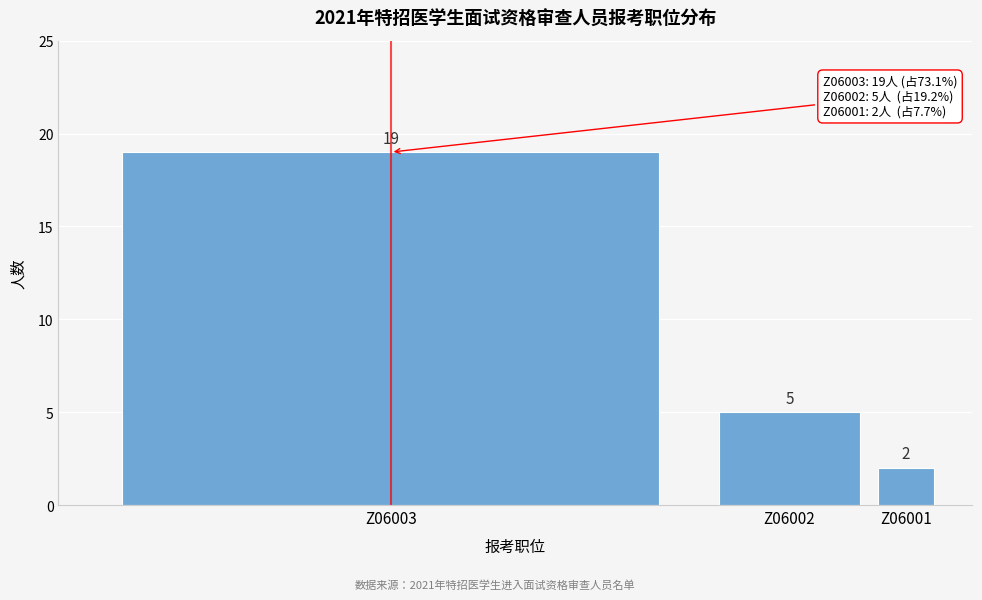

Reading right to left, what are all the values shown in this chart?

2	5	19